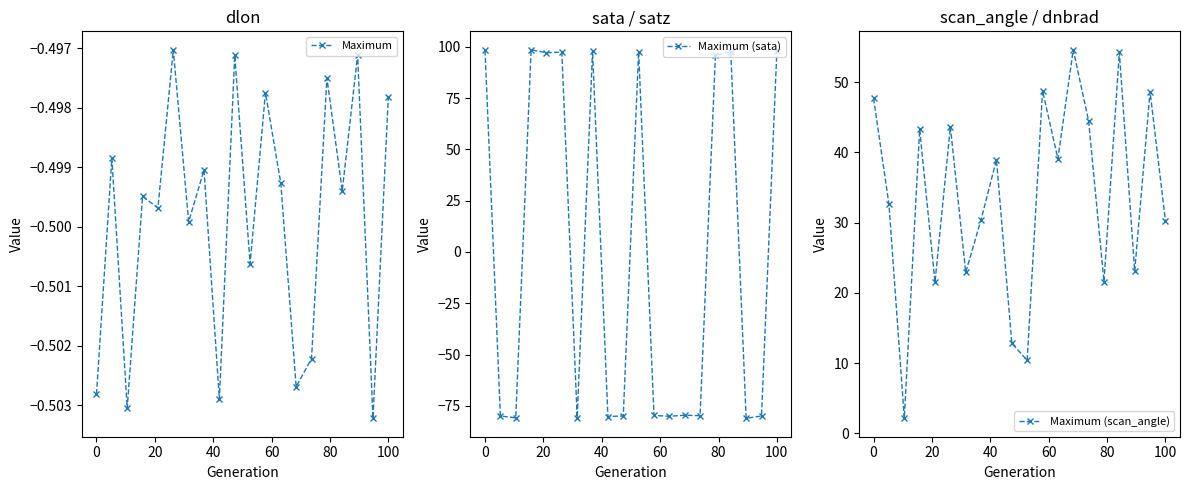

How many interior local peaks does the Maximum series have?

8